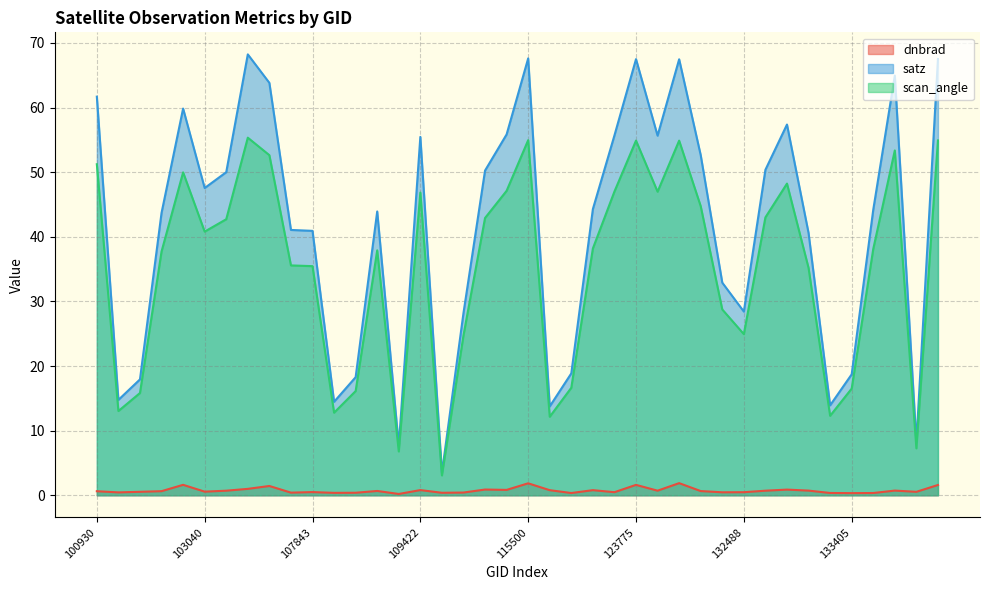

Is the value of dnbrad at 110299 greater than the value of scan_angle at 104355?

No